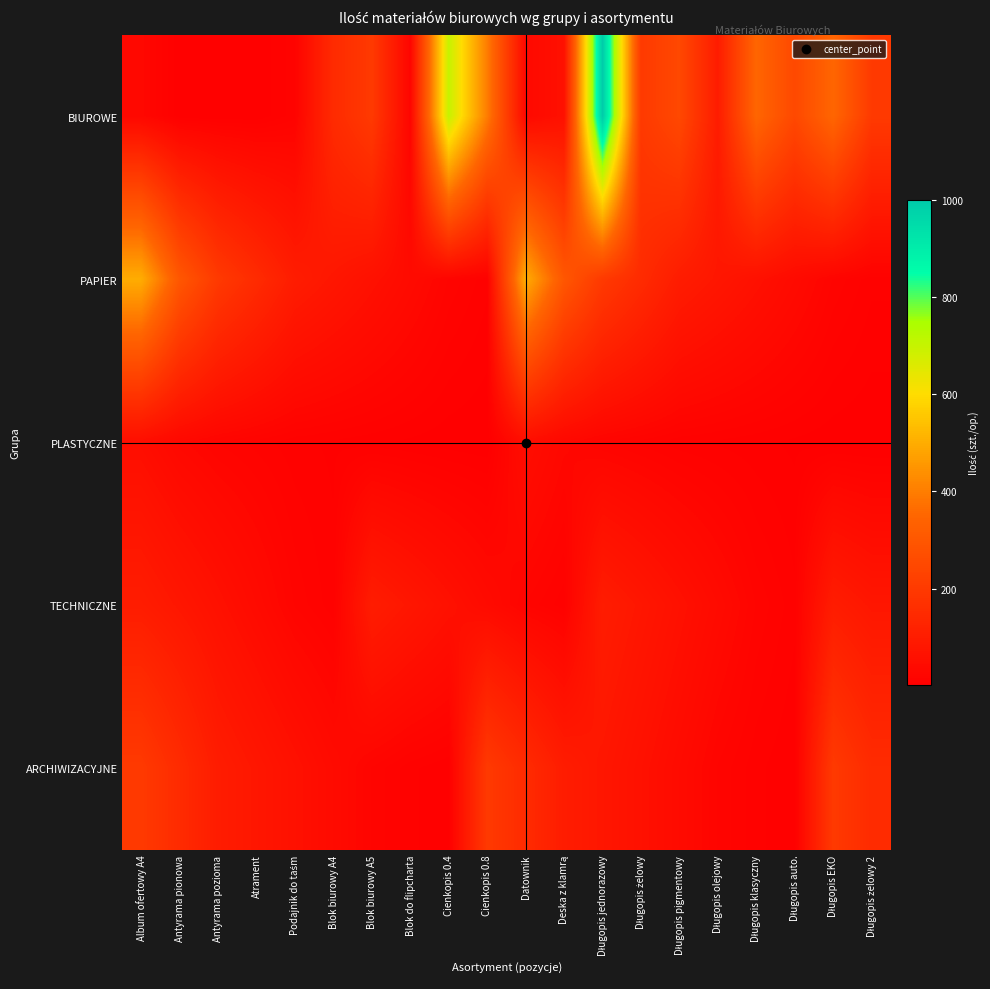

What is the maximum value shown in the chart?

1000